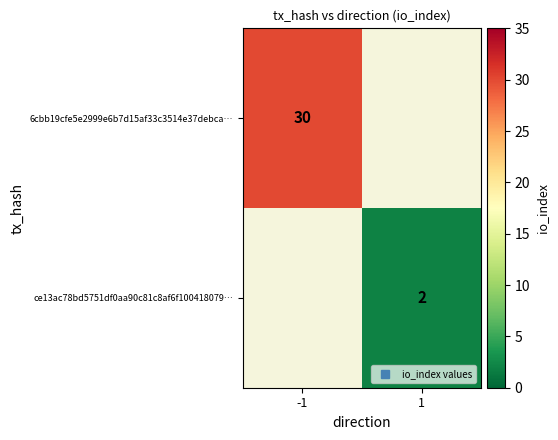

The value of 6cbb19cfe5e2999e6b7d15af33c3514e37debca… at -1 is 12.6. True or false?

False